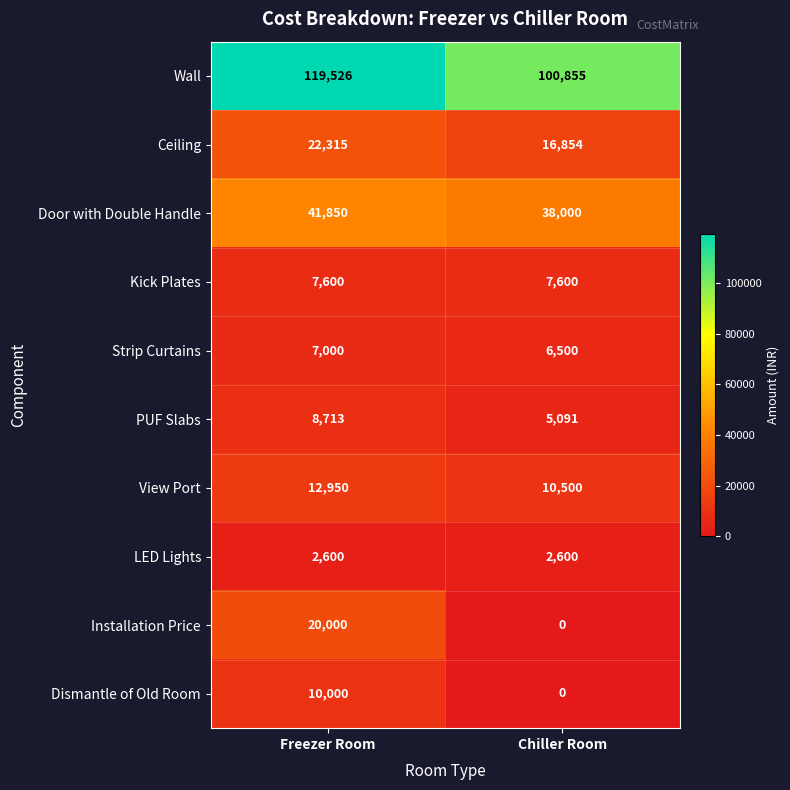

What is the difference between the highest and lowest values at Chiller Room?

100855